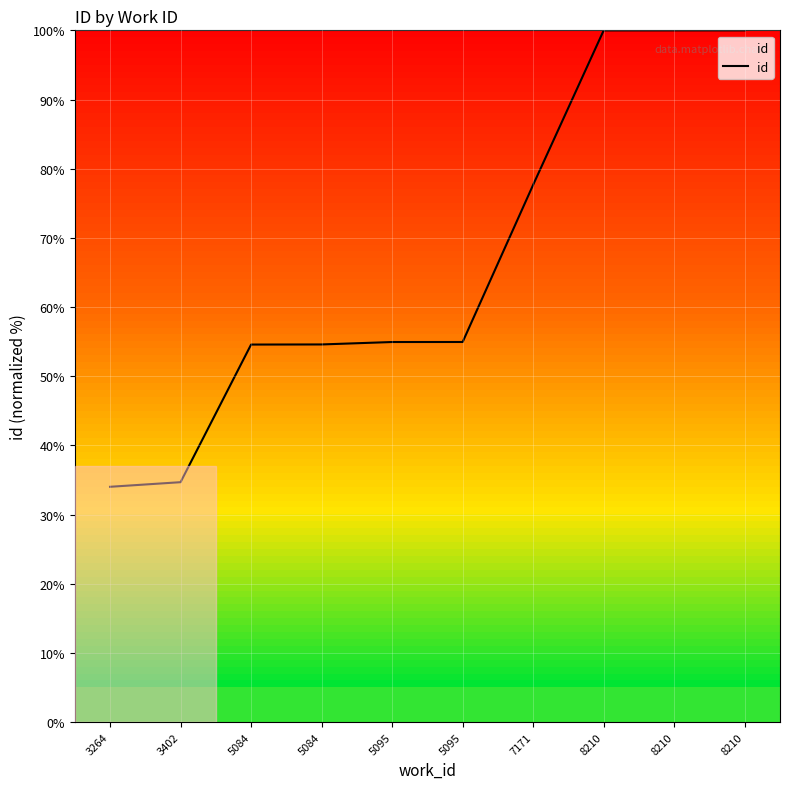

What is the maximum value shown in the chart?

100.0